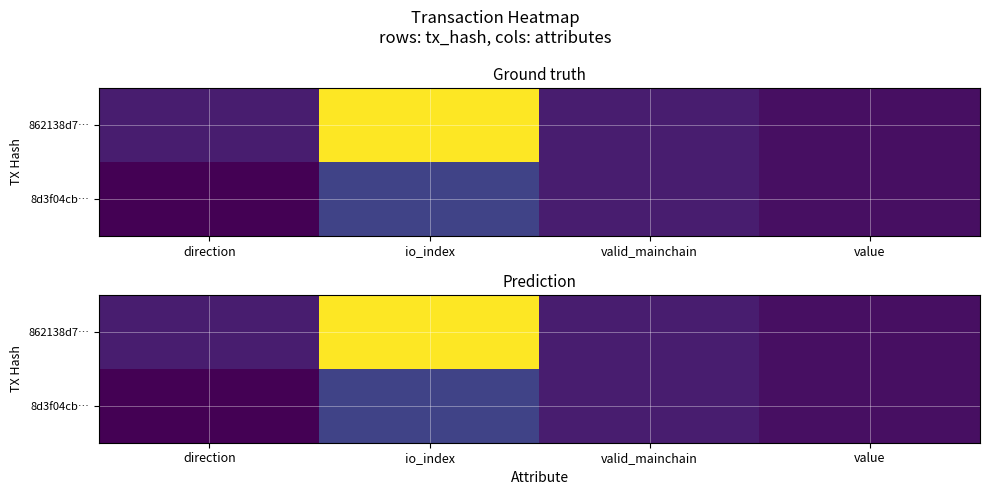

List the labels in order of 862138d7… value, largest first.

io_index, direction, valid_mainchain, value